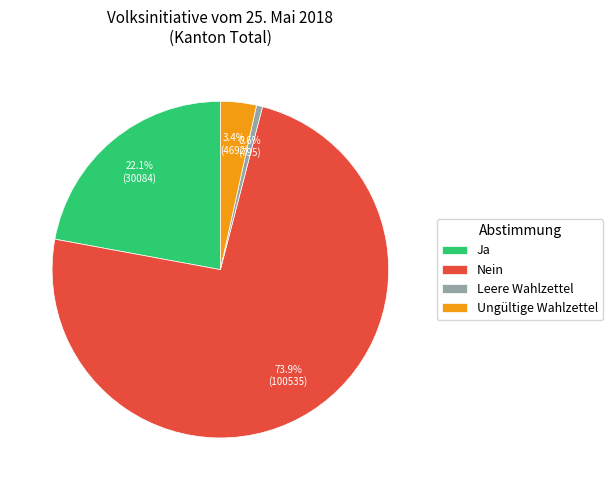

Rank the categories by value from highest to lowest.

Nein, Ja, Ungültige Wahlzettel, Leere Wahlzettel